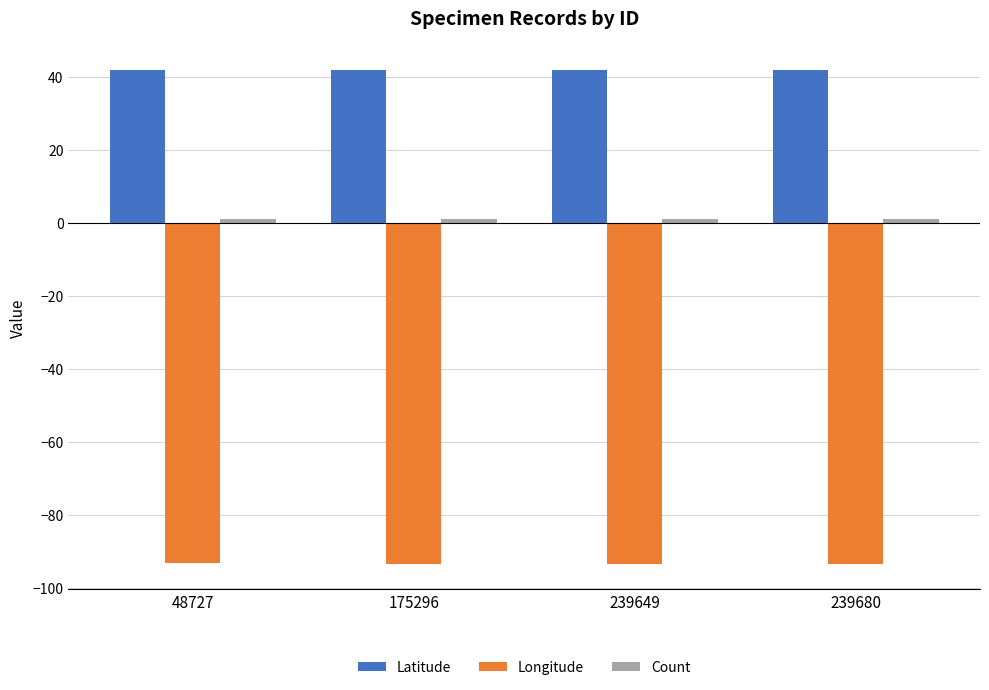

What is the sum of all Longitude values?

-374.2